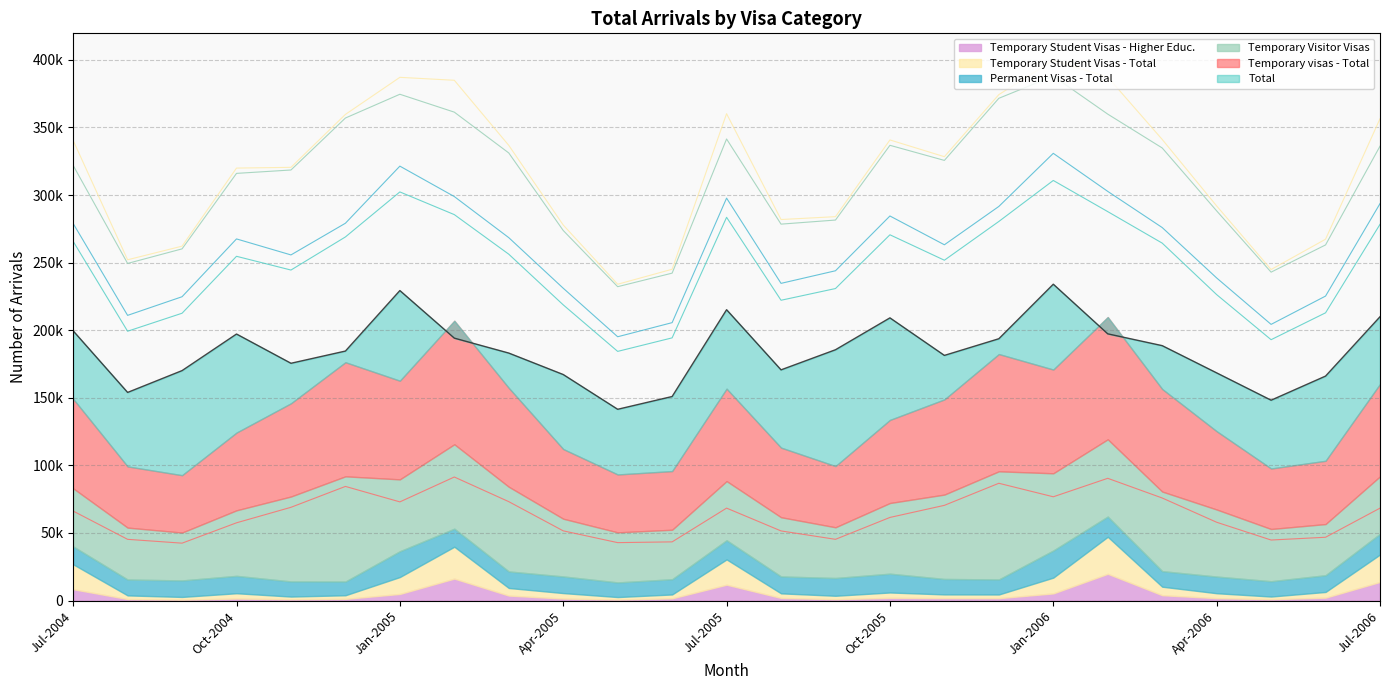

Reading left to right, transcribe all the data shown in this chart.

Temporary visas - Total: 66200	45270	42440	57500	68970	84420	72980	91380	73150	51550	42830	43390	68370	51490	45280	61470	70420	86750	76750	90420	75860	57910	44760	46810	68350
Total: 199530	153960	170110	197170	175530	184570	229320	194130	183080	167200	141490	150940	215150	170660	185540	209120	181350	193690	234030	197310	188570	168420	148210	166050	209960
Permanent Visas - Total: 13230	11740	12210	12860	11190	10140	19080	13360	12240	12310	10830	11260	14190	12500	13150	13910	11430	11120	20070	14970	11520	12330	11330	12380	15340
Temporary Visitor Visas: 42980	38420	35410	48490	62830	77840	53180	62450	62660	42710	37040	36620	43760	43820	37520	52290	62420	80010	57120	57160	58880	49620	38640	37850	42490
Temporary Student Visas - Total: 18440	2700	2010	3920	1970	2680	12520	23580	5620	4060	1810	2880	18710	3410	2510	3970	2740	2720	11680	27400	6300	3650	1950	4220	20290
Temporary Student Visas - Higher Educ.: 8370	1090	650	1470	960	1220	4860	16220	3660	1450	760	1610	11710	1900	1010	1980	1790	1750	5260	19760	3930	1750	1000	2120	13740